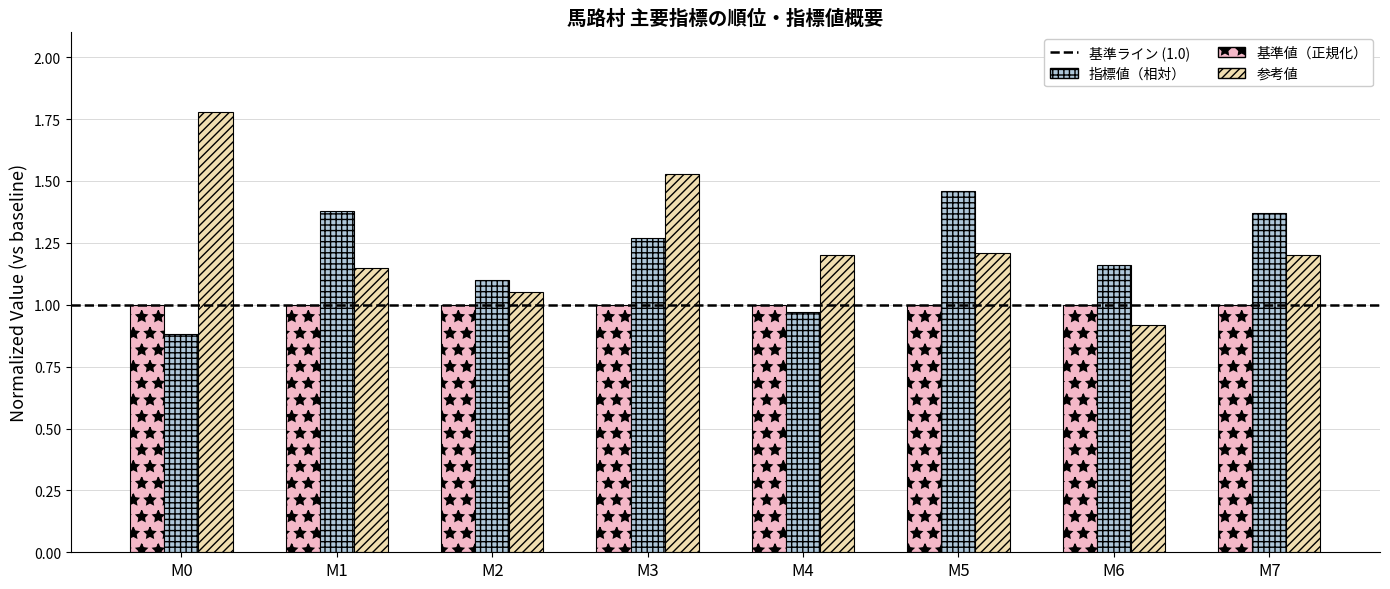

True or false: 基準値（正規化） has a value of 0.5 at M1.

False